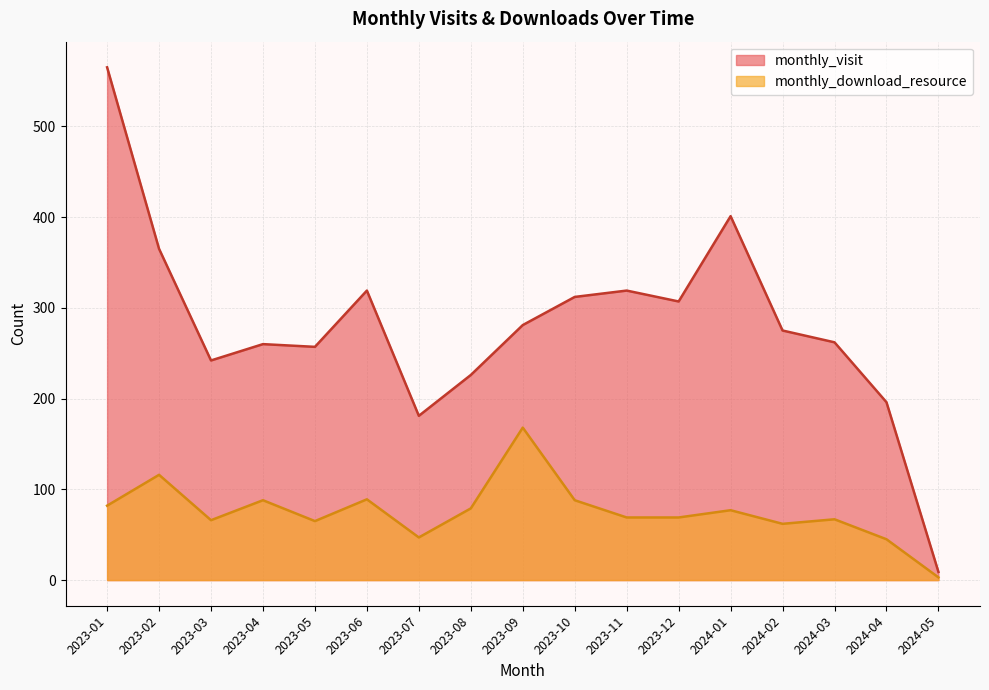

How many interior local valleys does the monthly_download_resource series have?

4